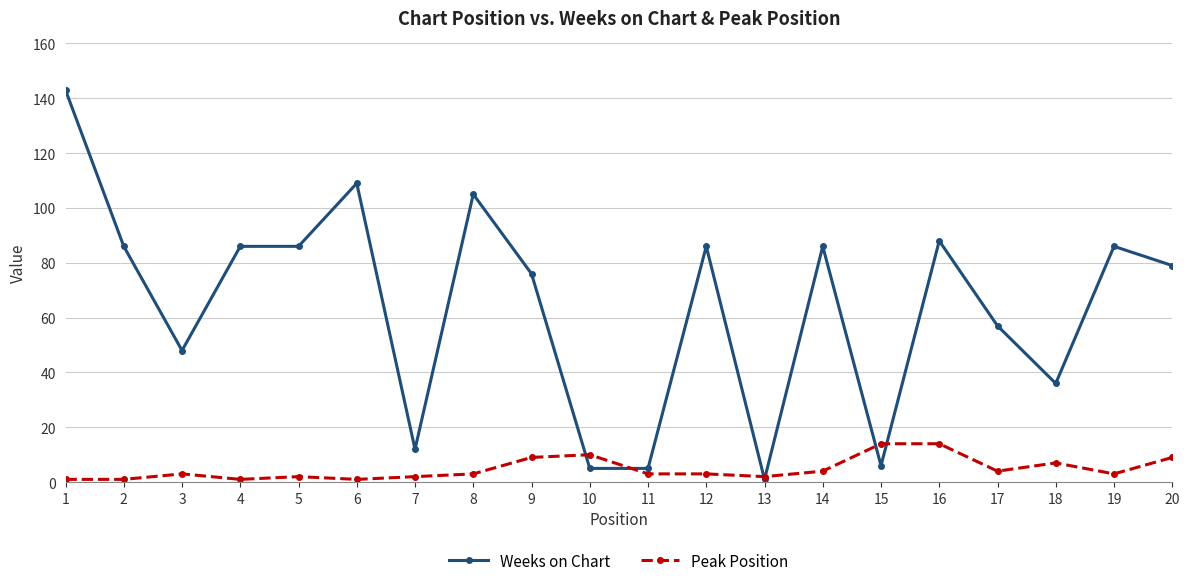

Where is Peak Position nearest to the value 7?

18